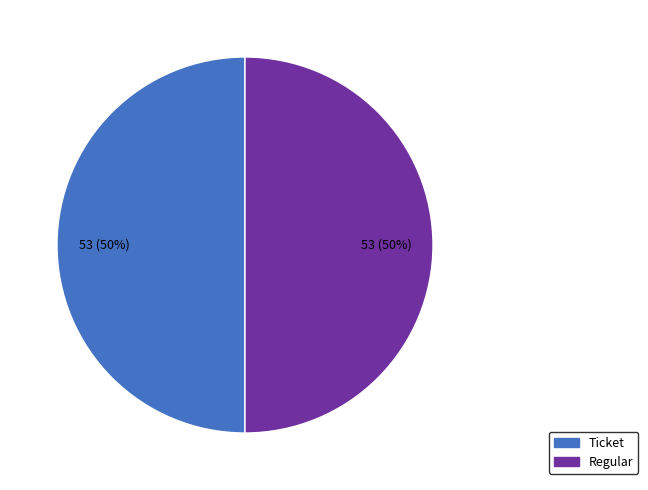

What percentage is the Ticket slice, to the nearest percent?

50%